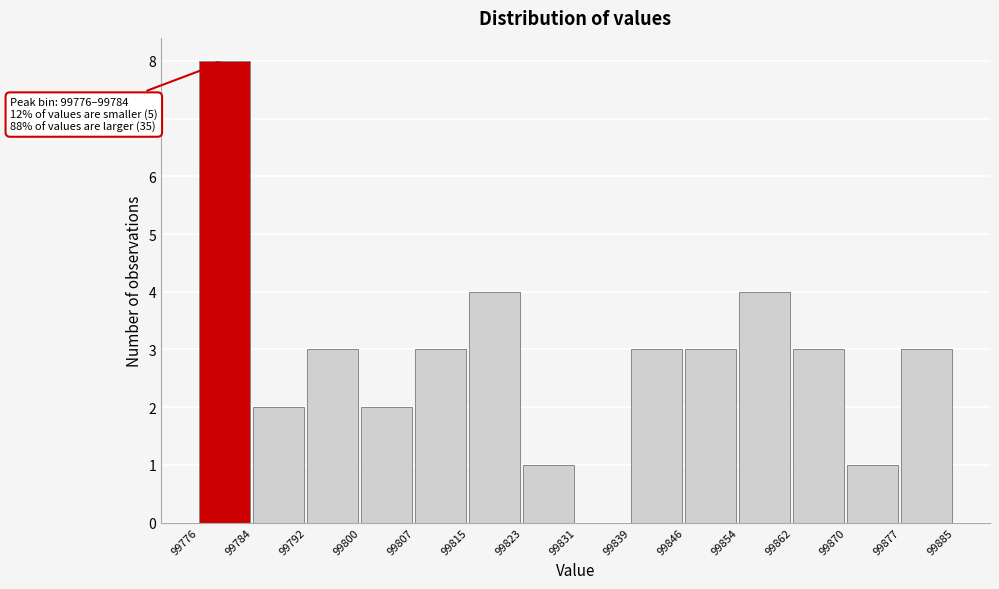

Over which range of the x-axis is the bar tallest?

99776 to 99784